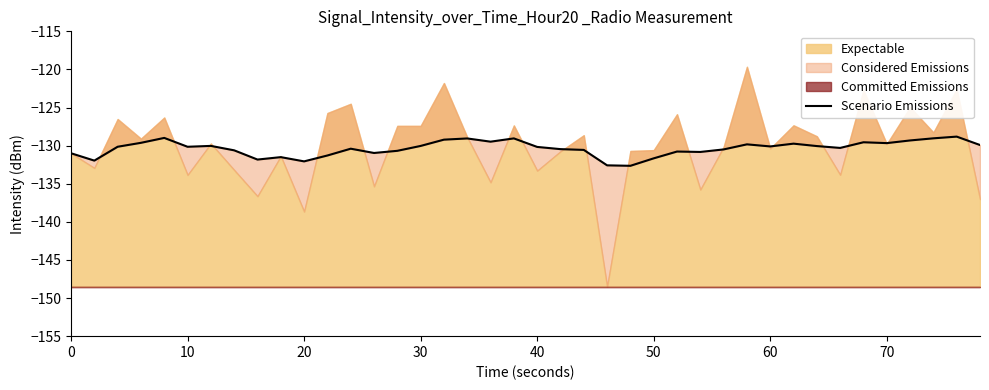

Is it true that the value at 70 is -129.7?

True